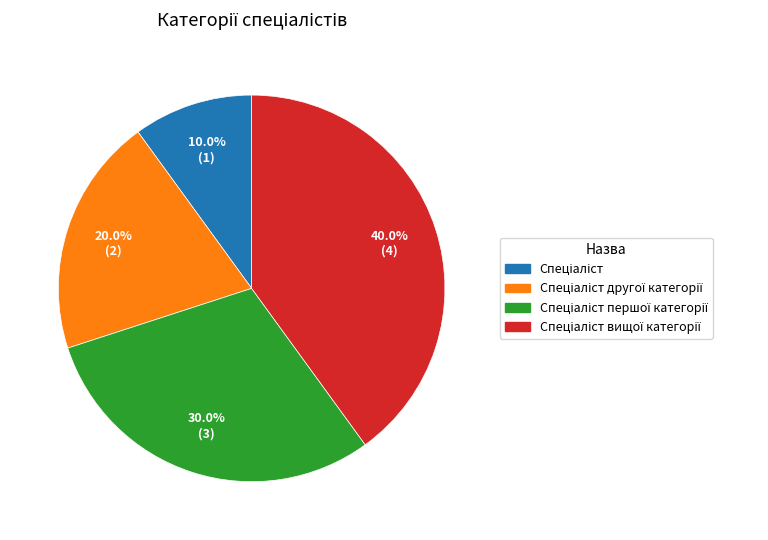

Does any single category account for the majority?

No